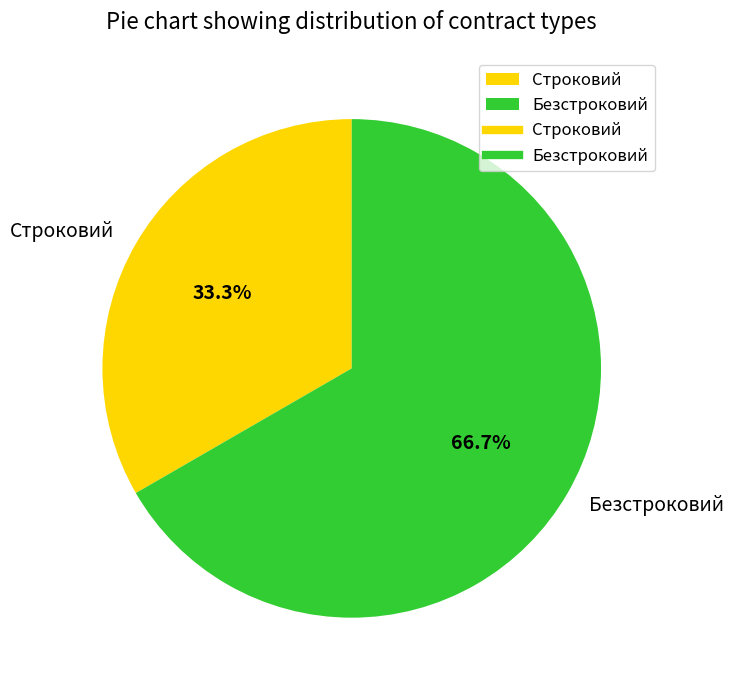

What is the total percentage of Строковий and Безстроковий?

100.0%